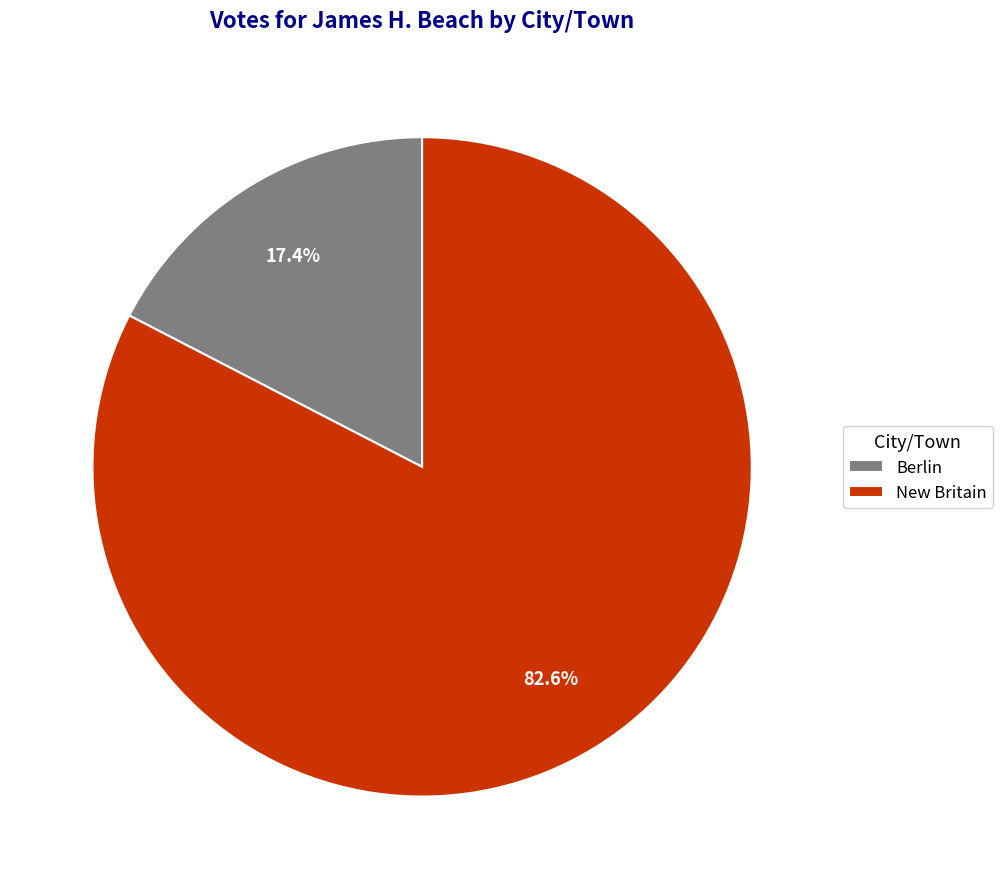

To the nearest percent, what is the difference between the New Britain and Berlin slice percentages?

65%